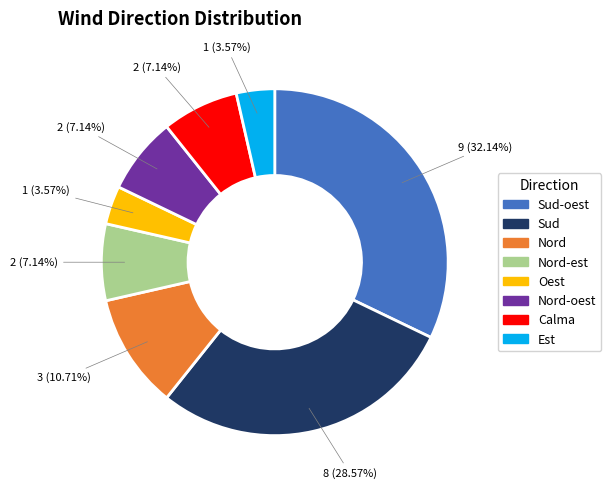

Is there a majority slice in this chart?

No